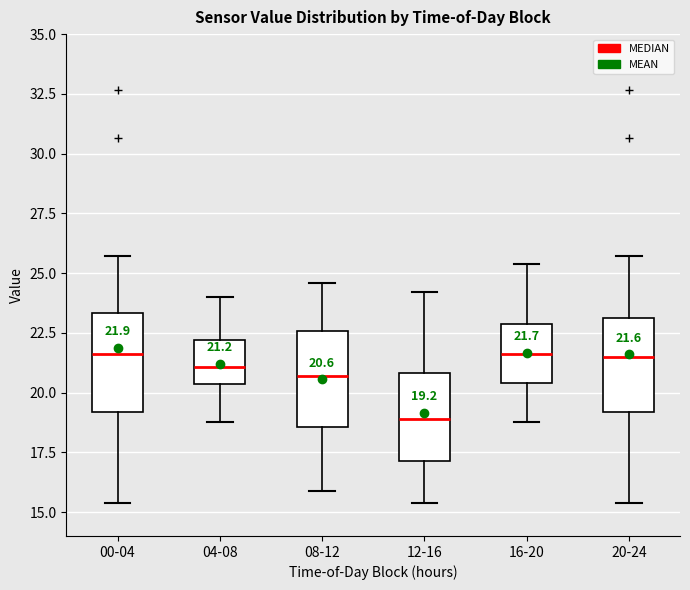

Which box has the lowest median line?

12-16